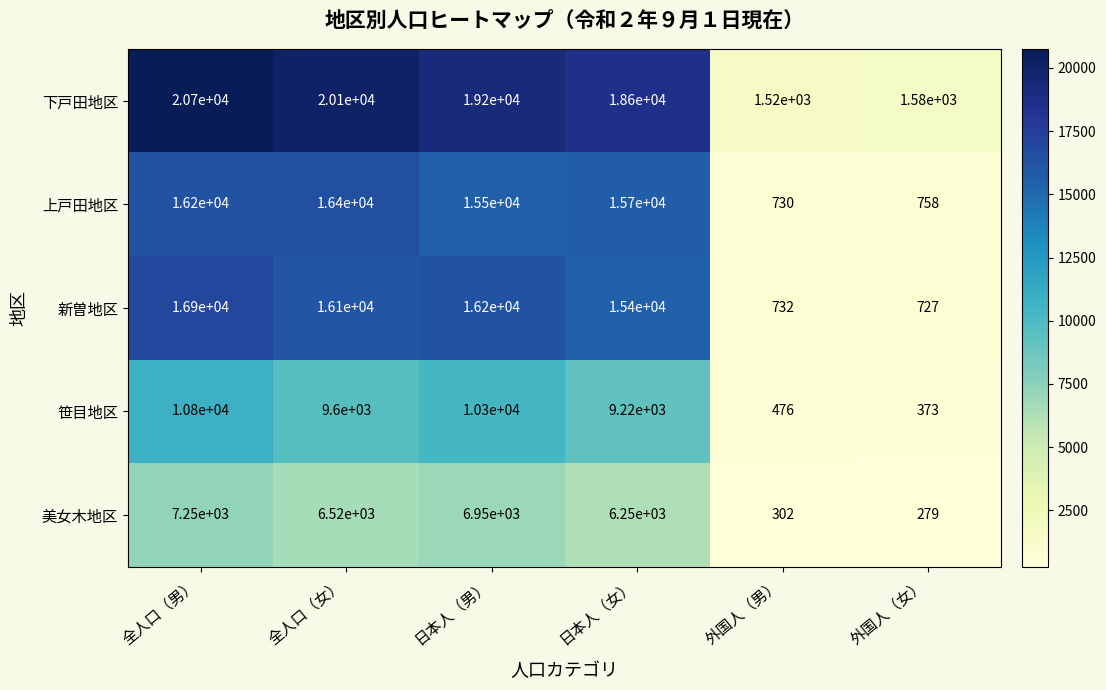

Which series has the largest total across all categories?

下戸田地区